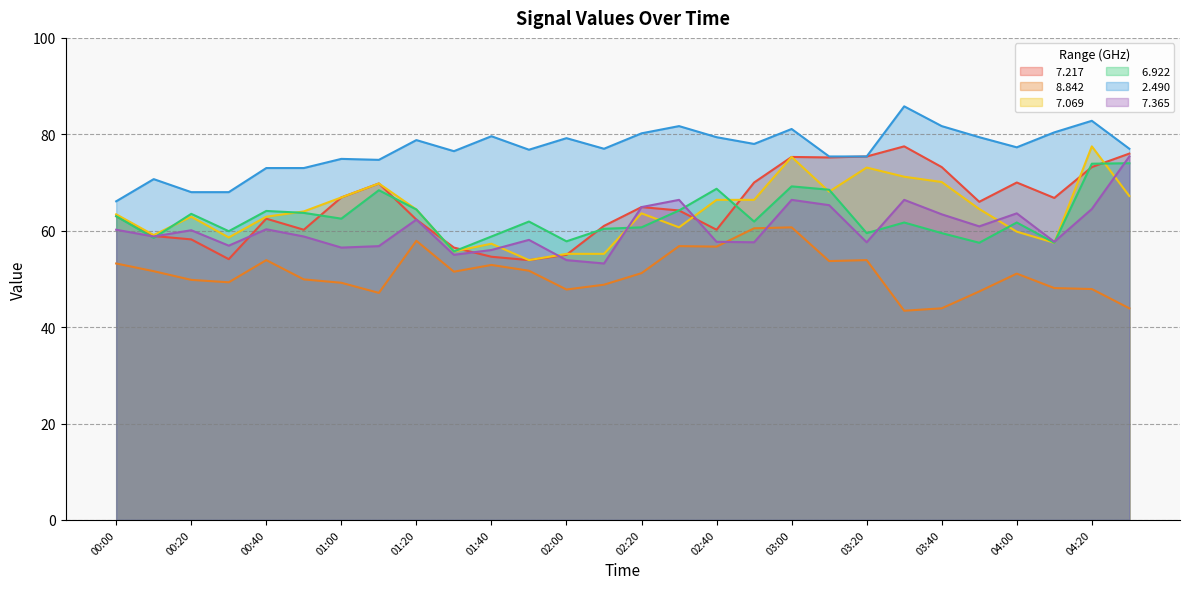

What are all the series names shown in the legend?

  7.217,   8.842,   7.069,   6.922,   2.490,   7.365